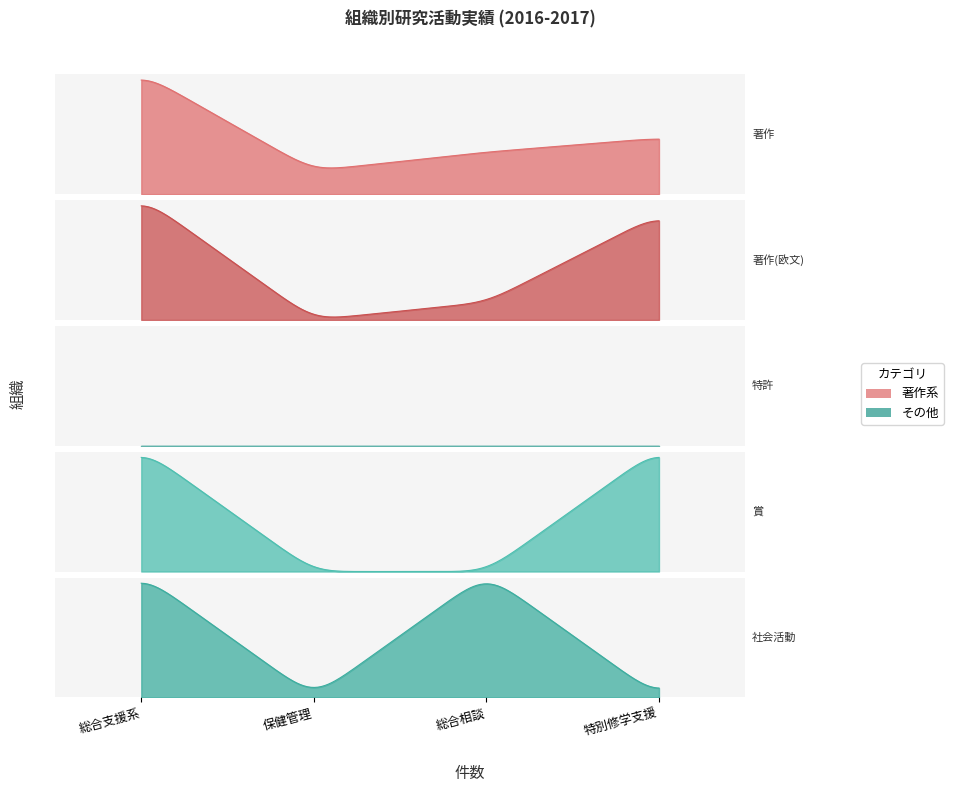

What is the total value across all series at 保健管理?

5